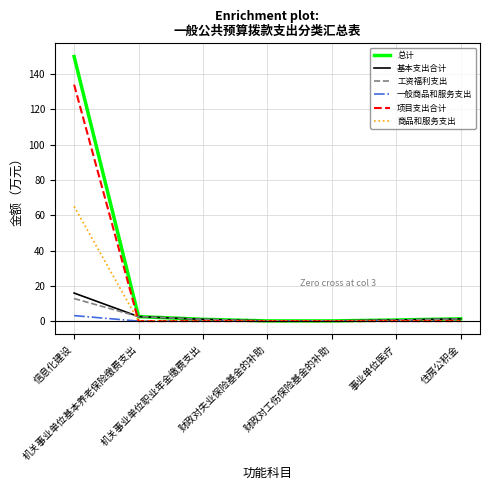

What is the maximum value shown in the chart?

149.9